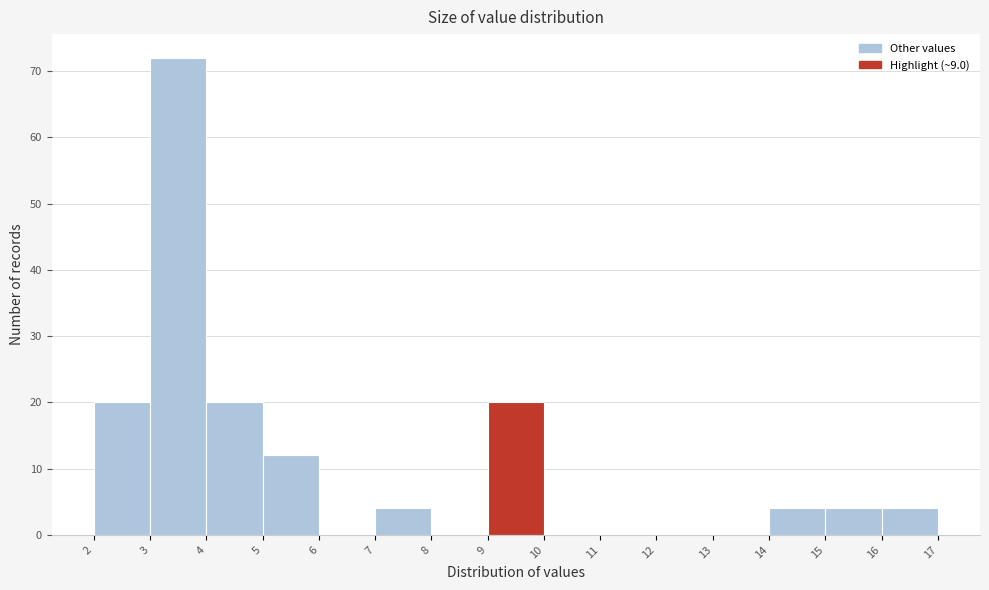

Reading left to right, transcribe this chart: for each bar, give the range it covers on the x-axis and its height. The values are not printed on the chart, so give them approximately, as read against the axis.

2 to 3: 20
3 to 4: 72
4 to 5: 20
5 to 6: 12
6 to 7: 0
7 to 8: 4
8 to 9: 0
9 to 10: 20
10 to 11: 0
11 to 12: 0
12 to 13: 0
13 to 14: 0
14 to 15: 4
15 to 16: 4
16 to 17: 4